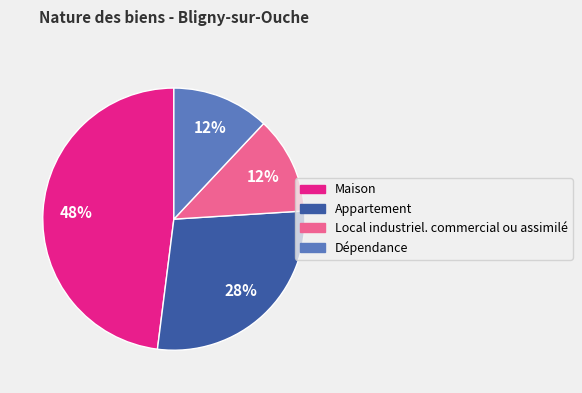

Is there a majority slice in this chart?

No